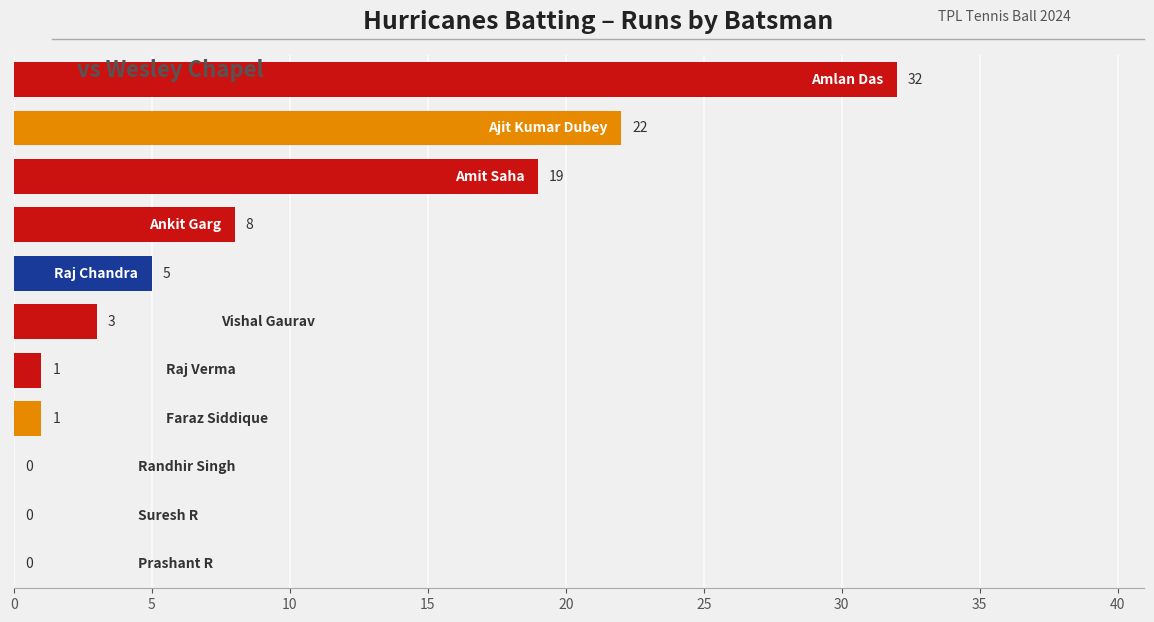

What is the maximum value shown in the chart?

32